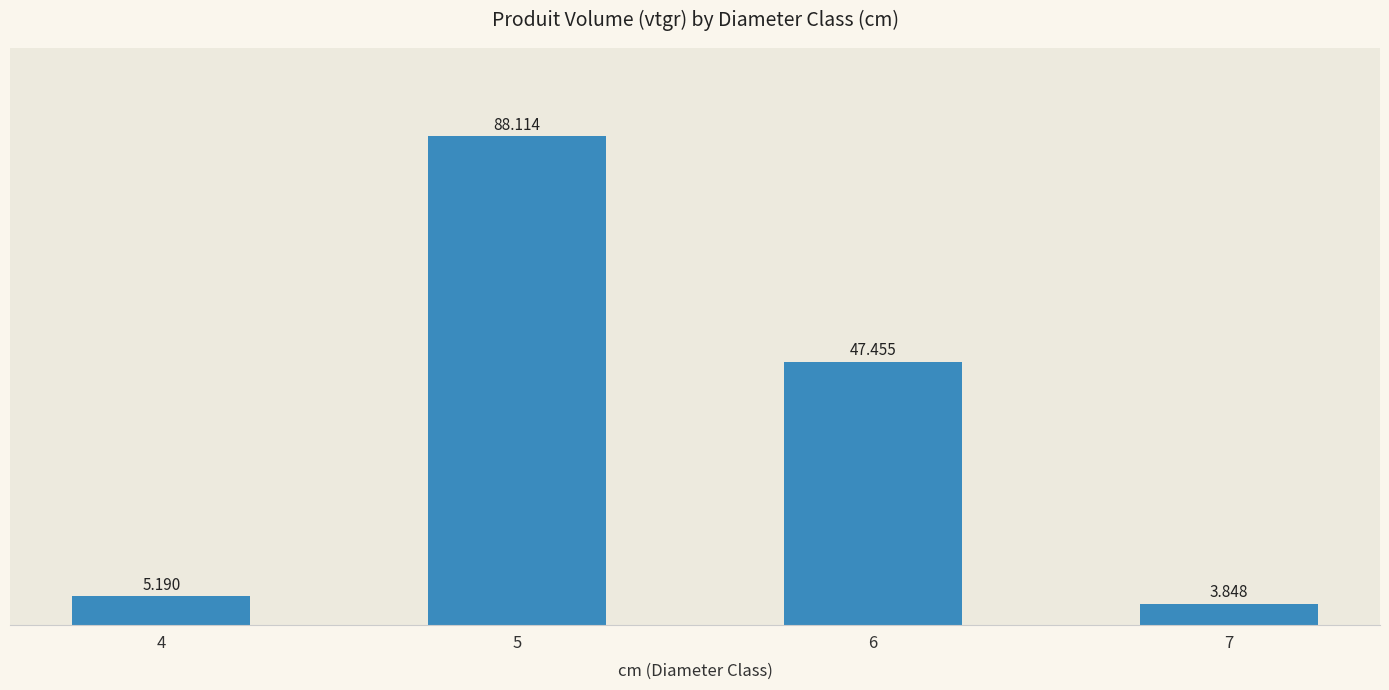

What is the difference between the second highest and minimum values?

43.6